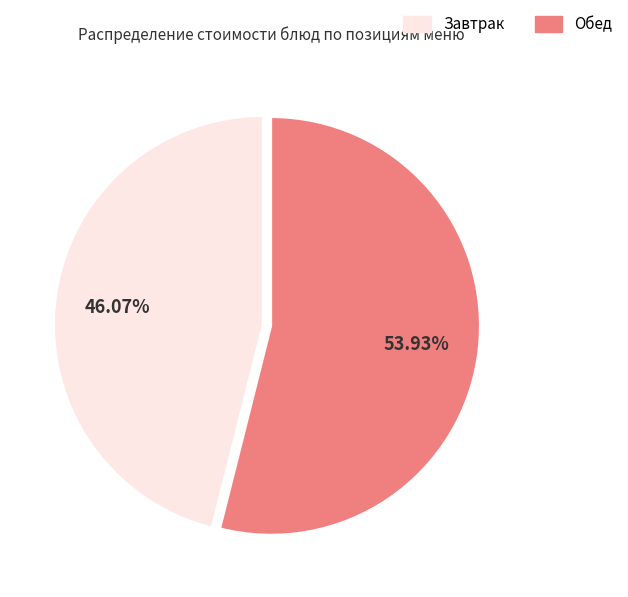

Is the sum of Обед and Завтрак greater than half?

Yes